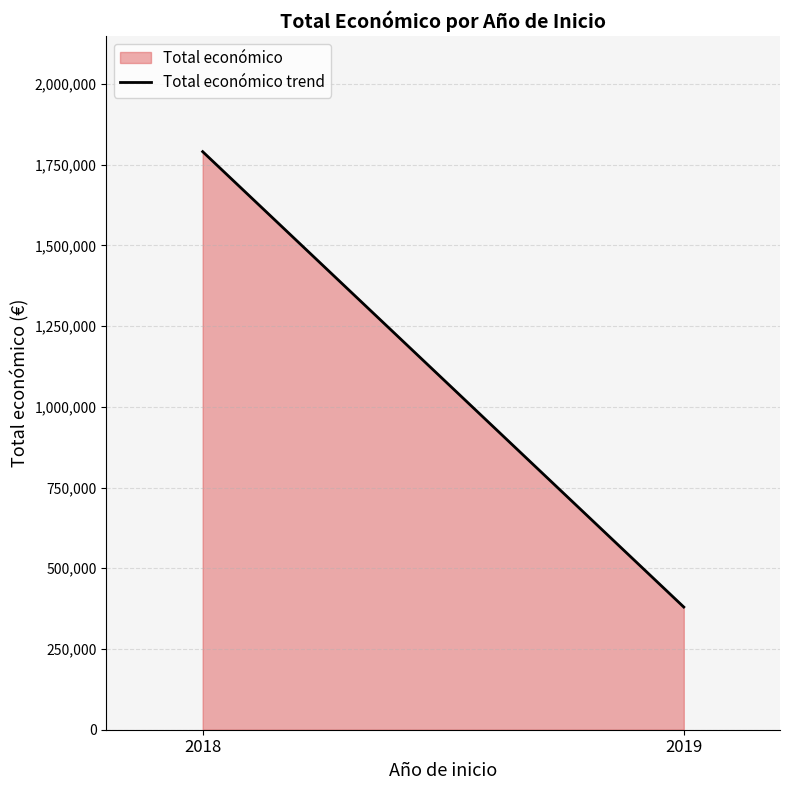

The value at 2018 is 1790068. True or false?

True